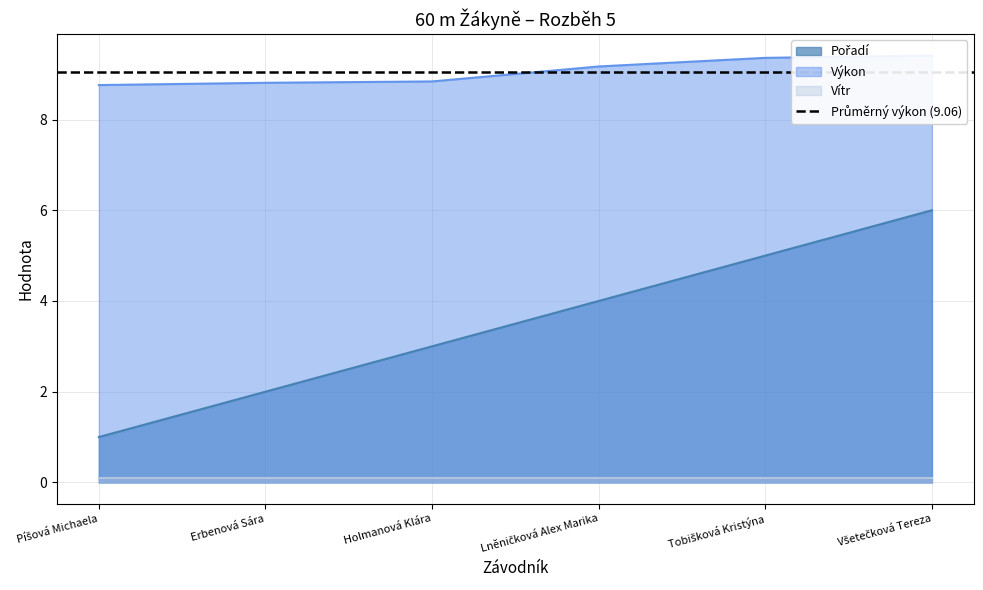

True or false: Pořadí and Výkon intersect in this chart.

False